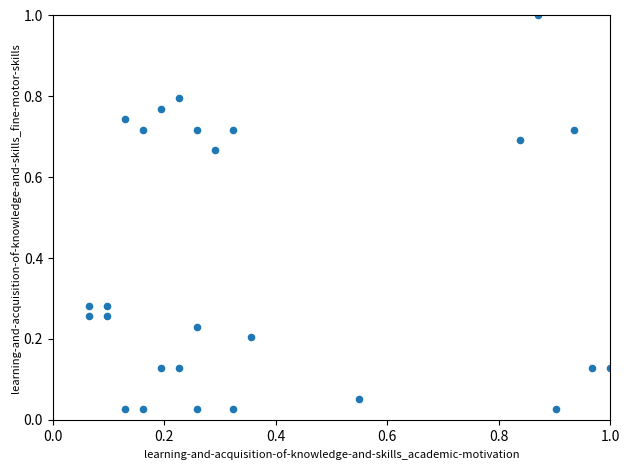

What is the range of X values (max minus min)?

0.9